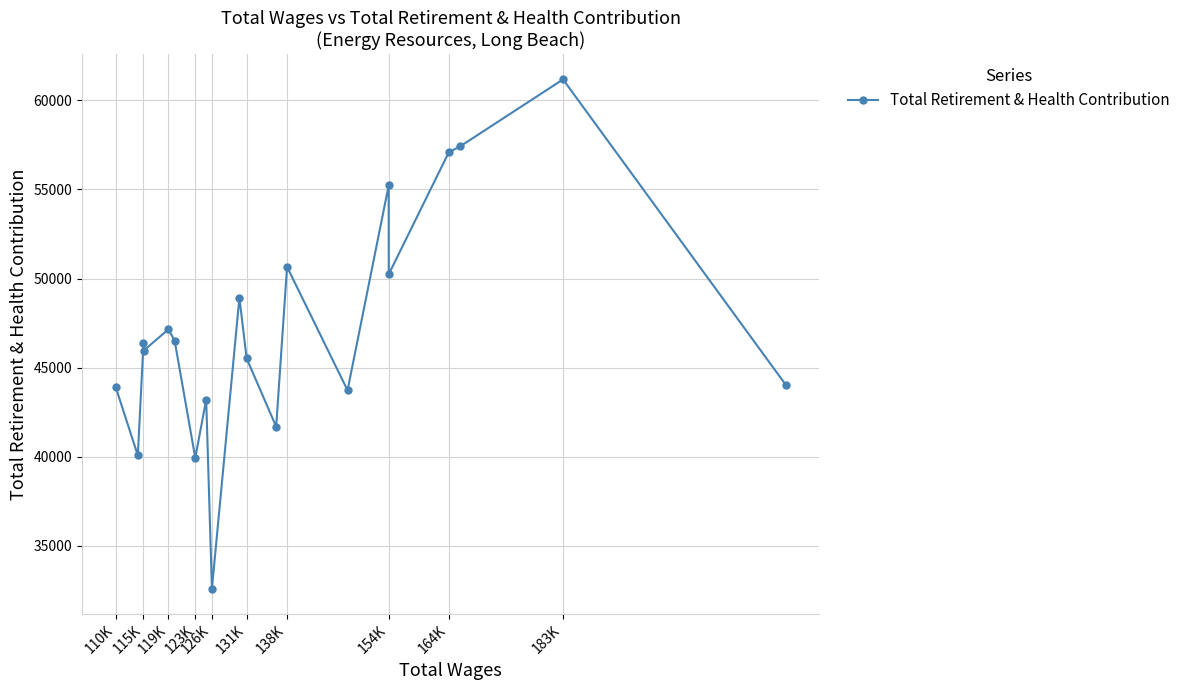

What is the value of the 9th point from the left?

32595